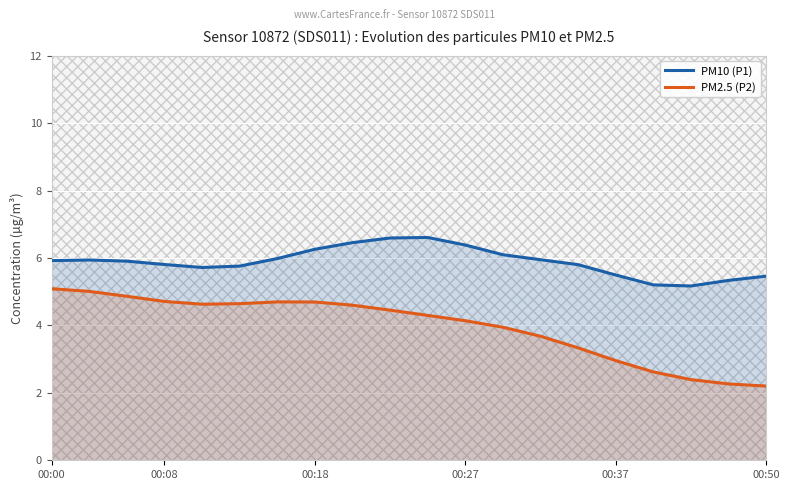

True or false: PM10 (P1) and PM2.5 (P2) cross at least once.

False